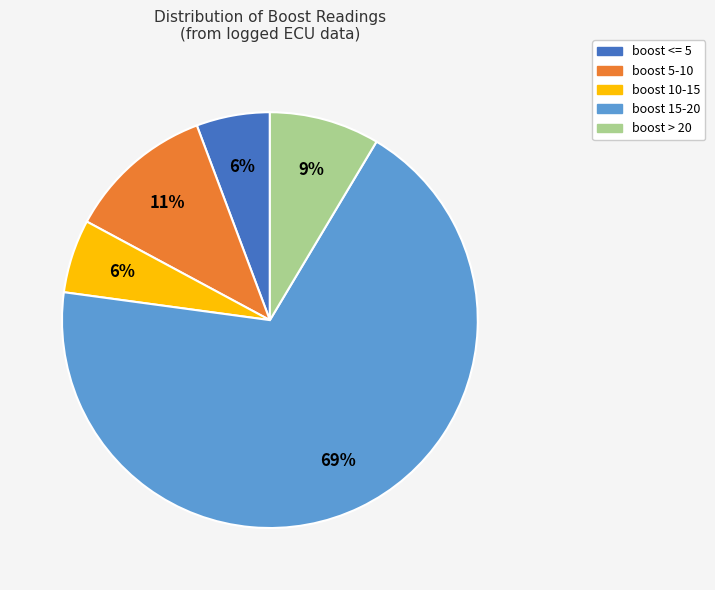

Is it true that boost 5-10 is 11% of the pie?

True